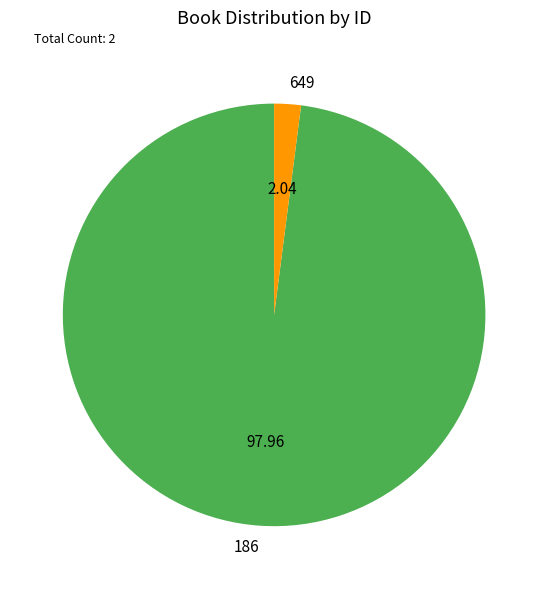

Approximately how many times larger is the value at 186 compared to 649?

48.0